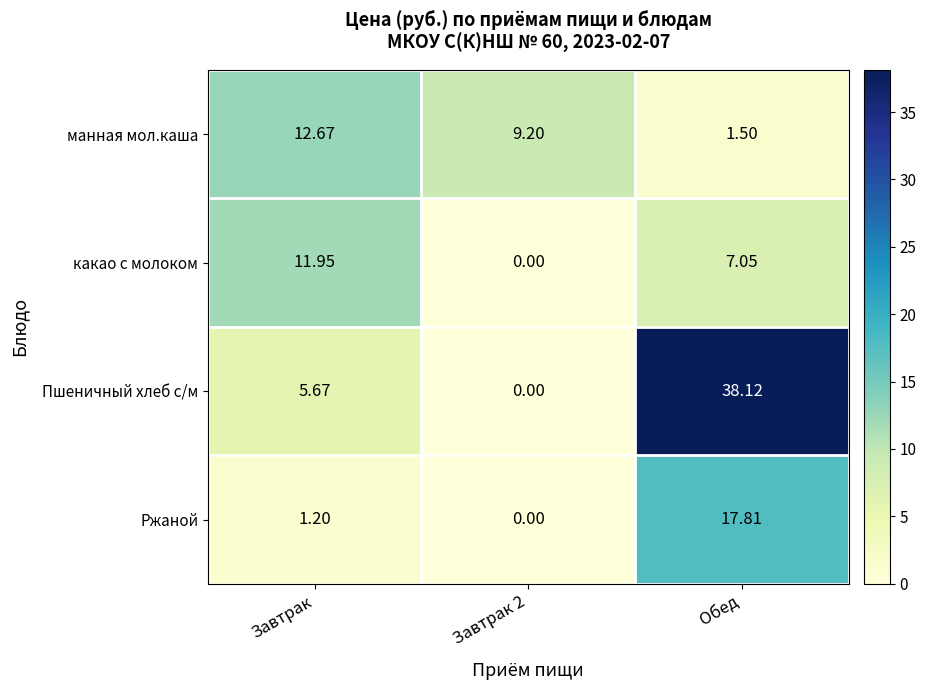

What is the spread (max minus min) of values at Завтрак?

11.5